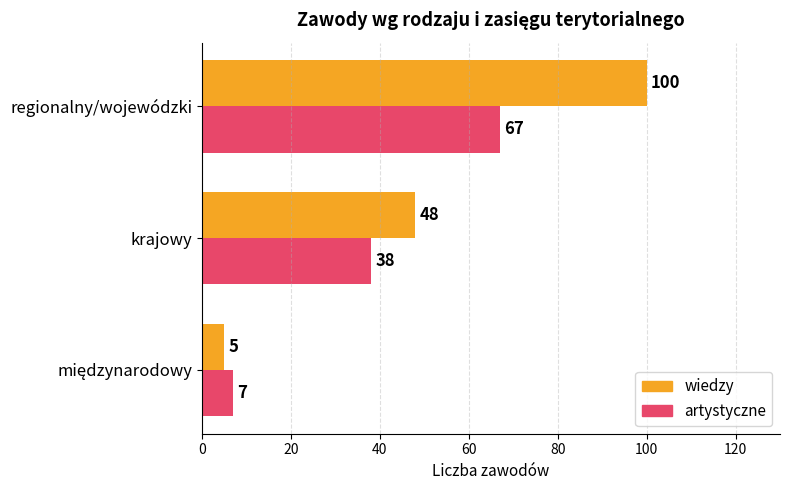

Which series has the largest range (max minus min)?

wiedzy